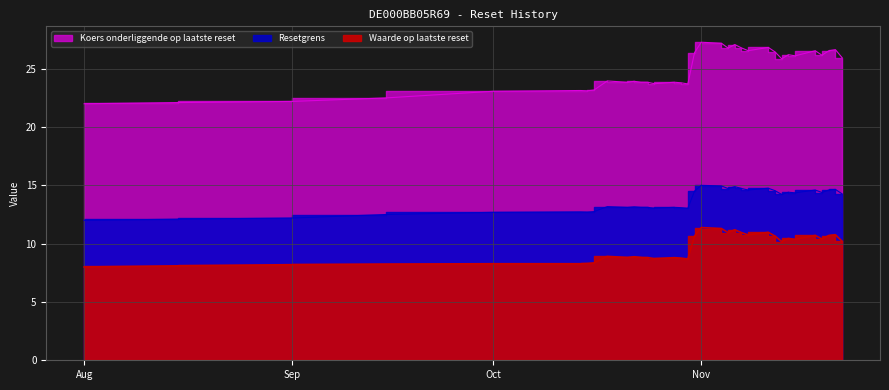

What is the greatest value displayed?

27.3